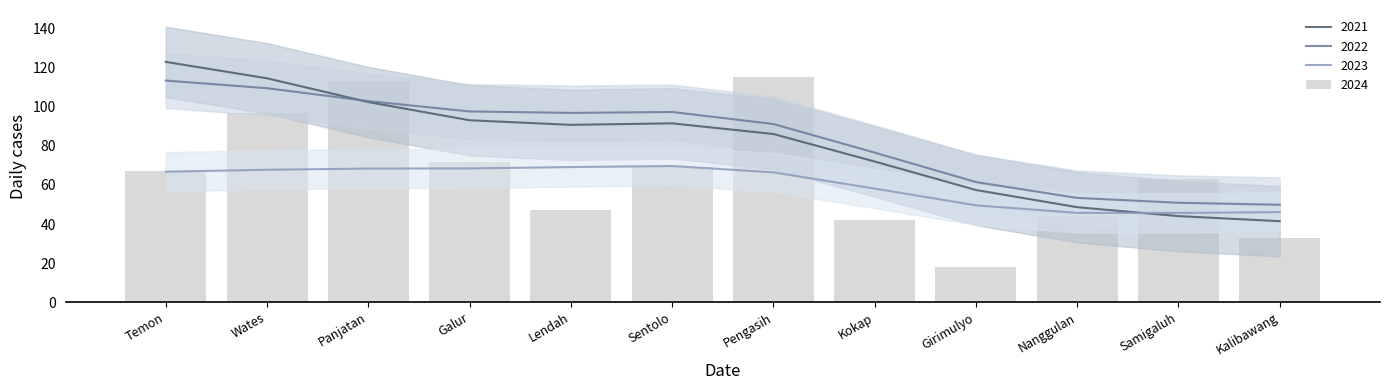

Which series has the largest total across all categories?

2022